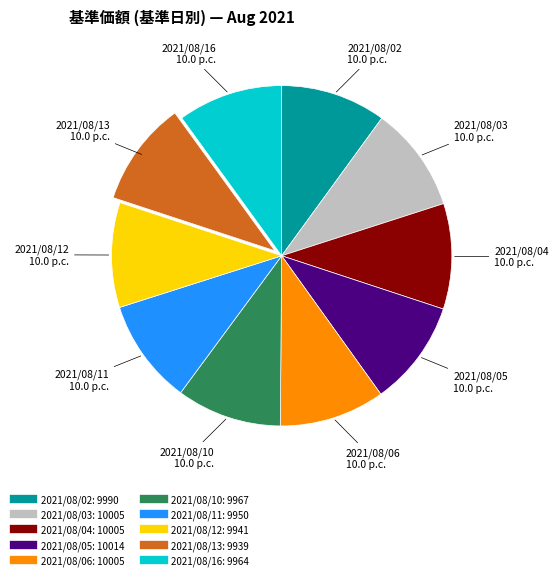

Is the sum of 2021/08/10 and 2021/08/06 greater than half?

No